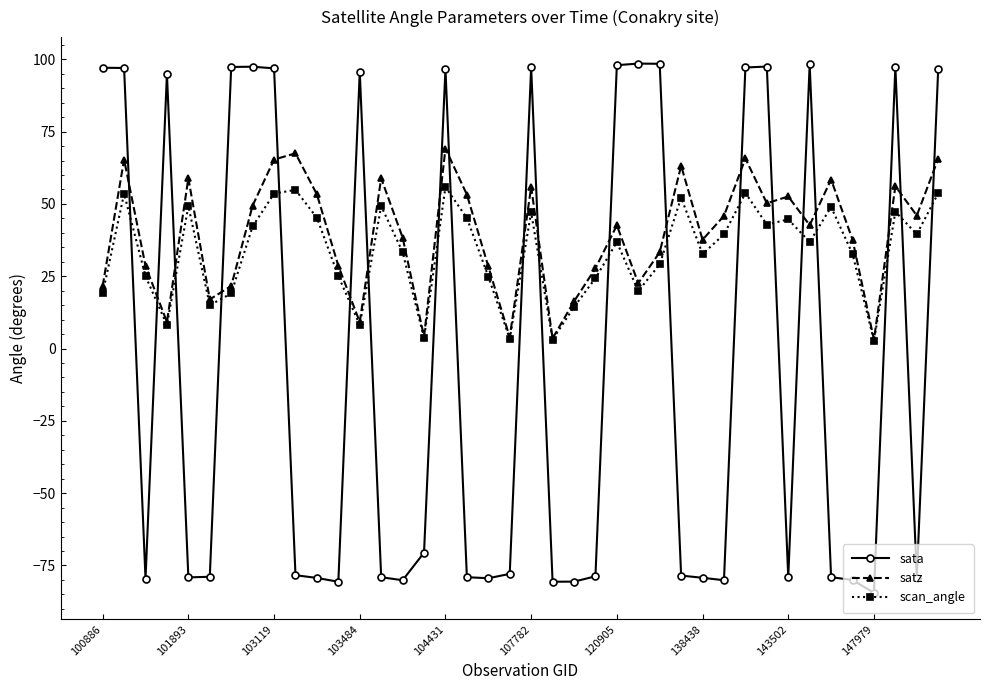

Which series ends up on top after the final intersection of sata and scan_angle?

sata